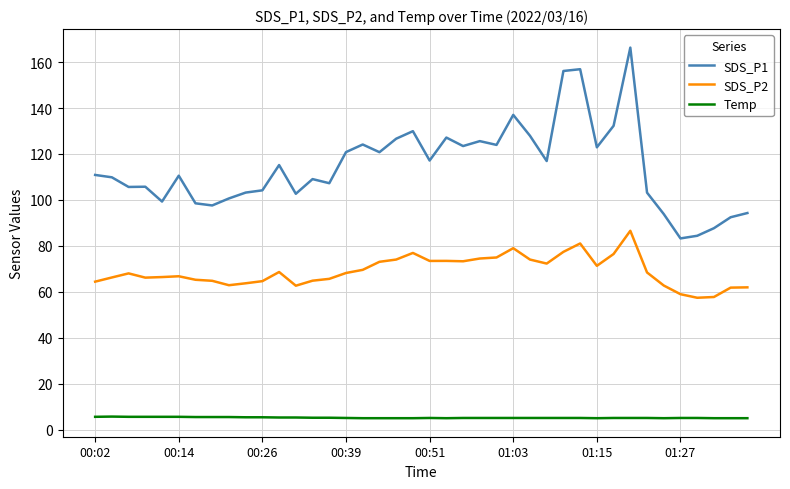

Which series has the largest range (max minus min)?

SDS_P1